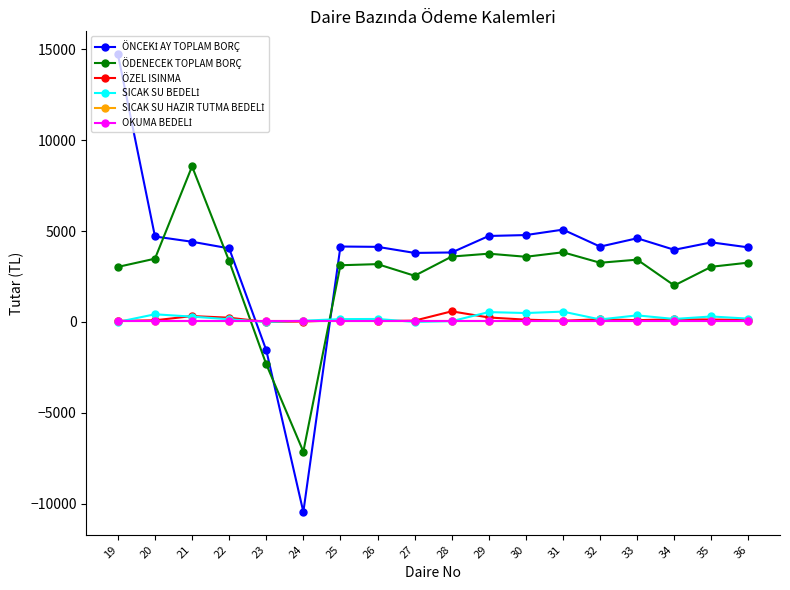

At which category is the sum across all series the highest?

19